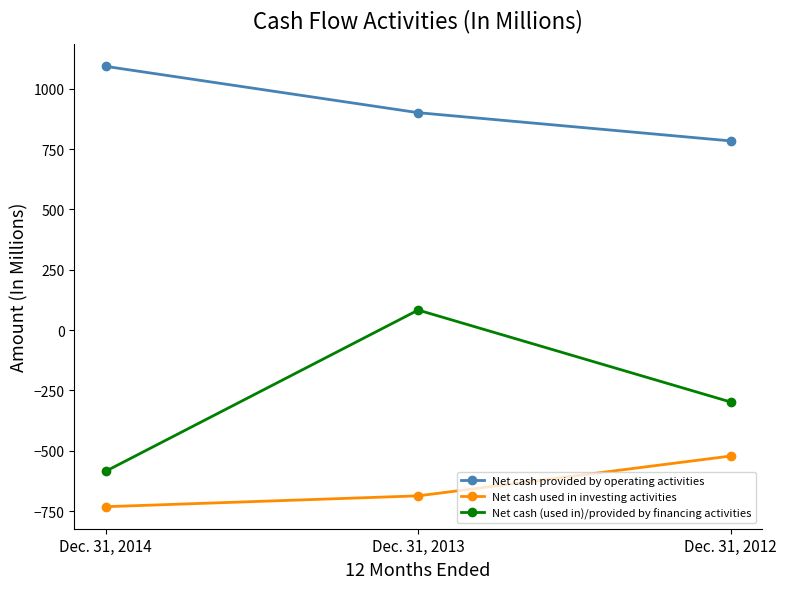

How many lines are shown in the chart?

3